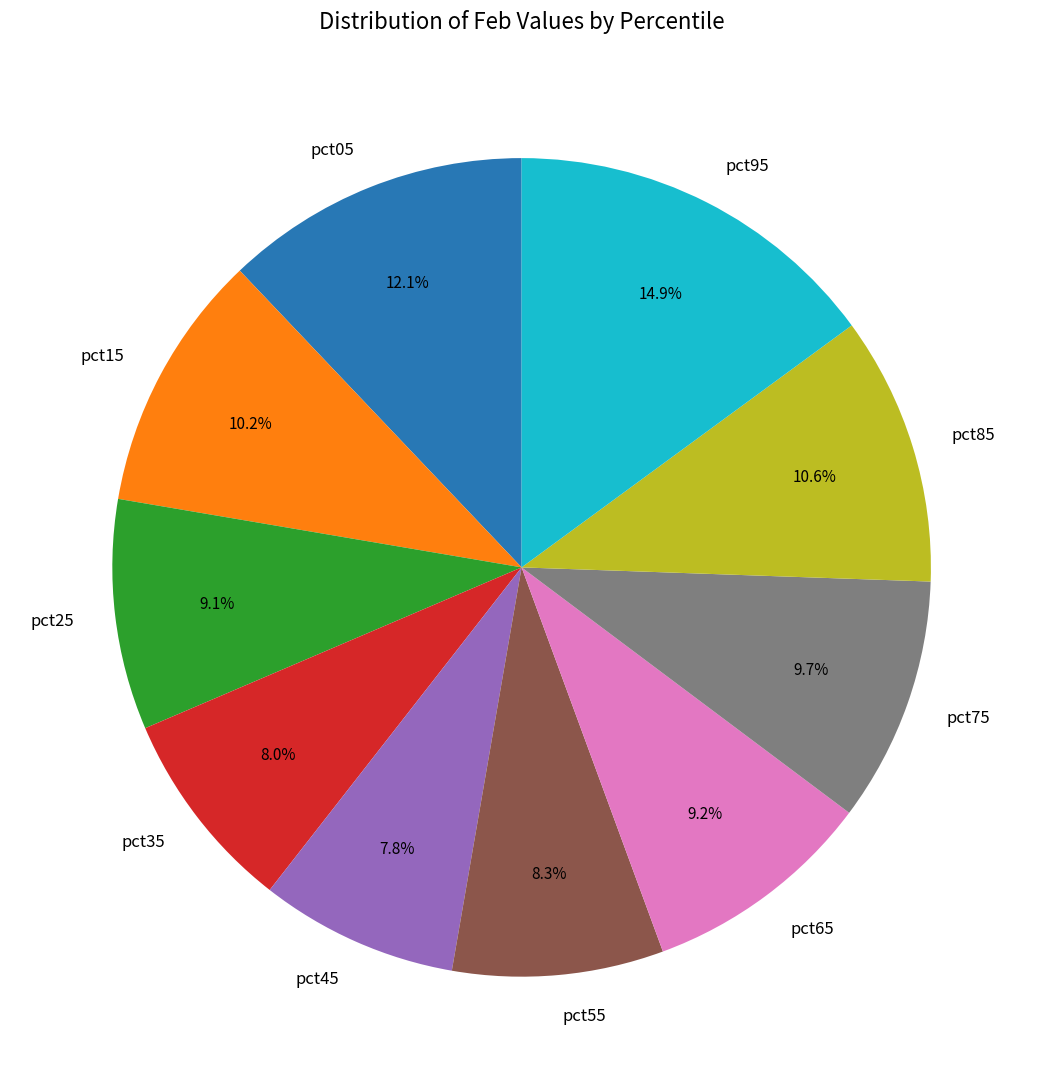

Which has a higher value, pct95 or pct75?

pct95